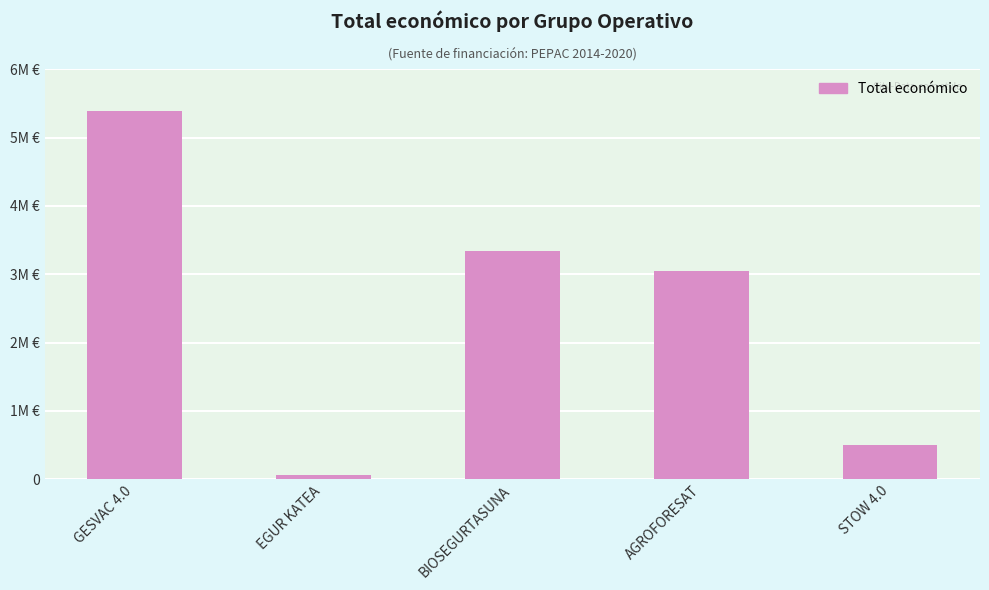

Between BIOSEGURTASUNA and STOW 4.0, which is larger?

BIOSEGURTASUNA